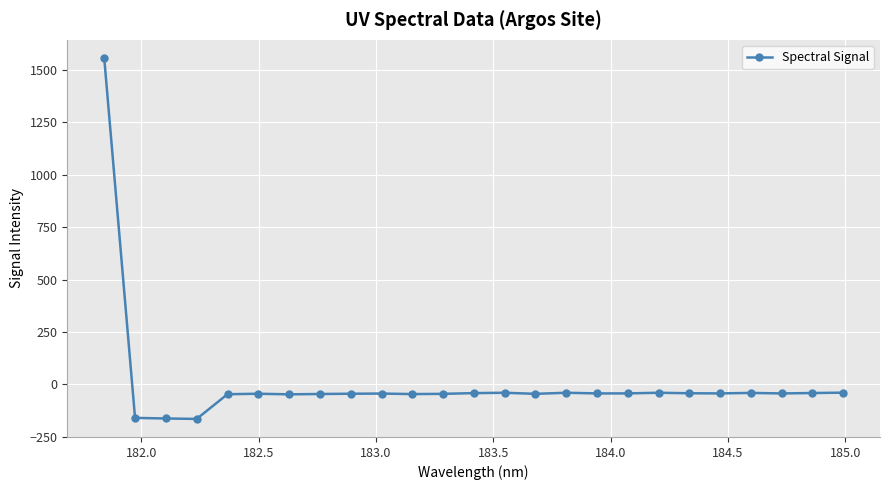

What is the value of the 11th point from the left?

-46.3